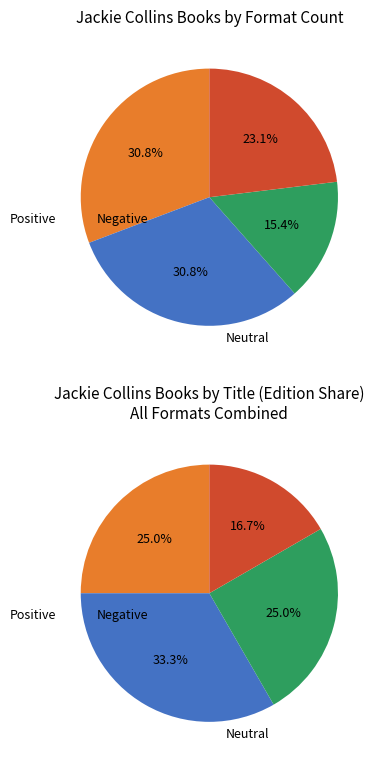

Rank the categories by value from highest to lowest.

Hollywood Wives - The New Generation, Hollywood Wives, Hollywood Divorces, Hollywood Kids